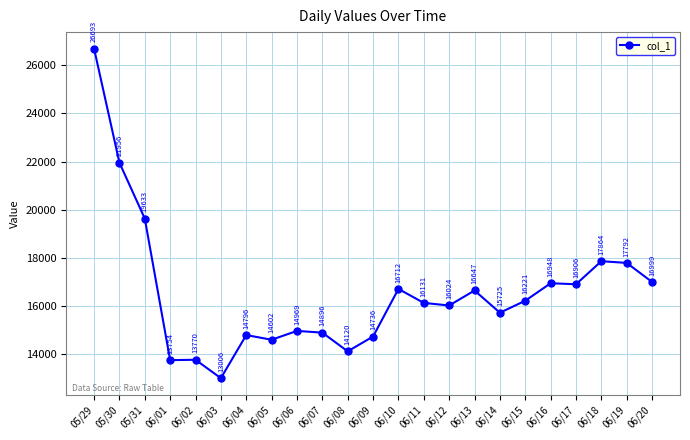

What is the change in value from 06/01 to 06/12?

+2270